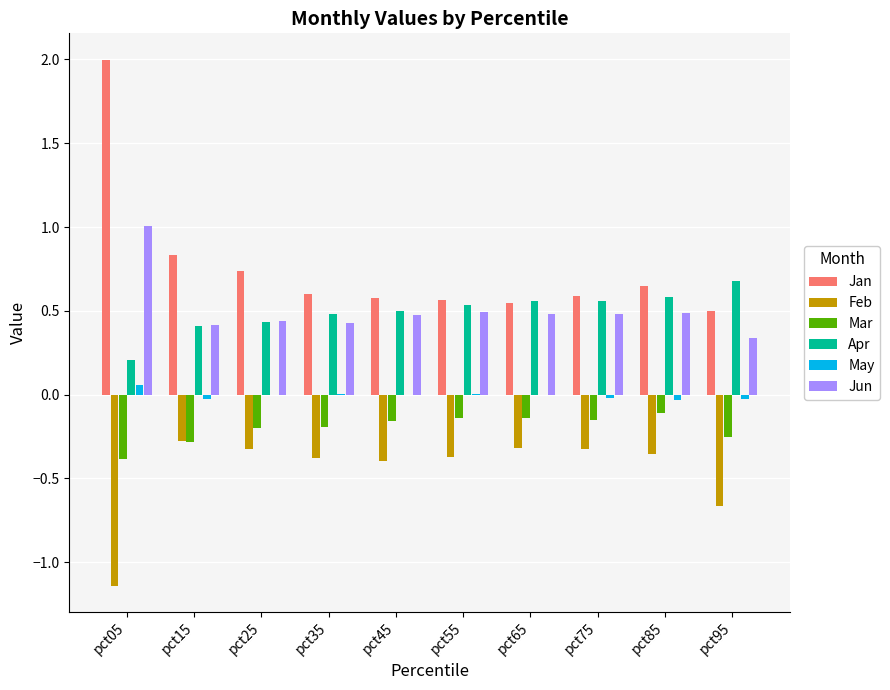

What is the sum of all Mar values?

-2.0